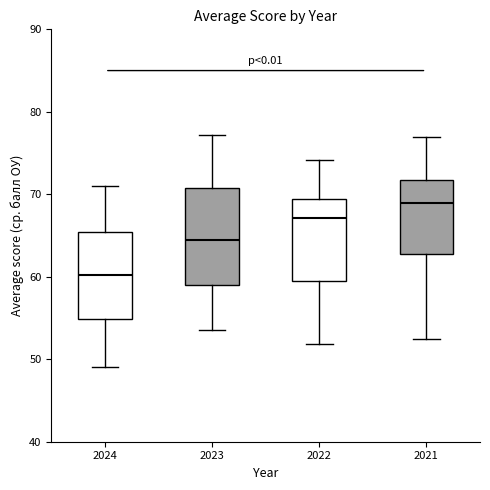

Where does the lower whisker of the box at x = 2024 end on the y-axis? The values are not printed on the chart, so give them approximately, as read against the axis.

49